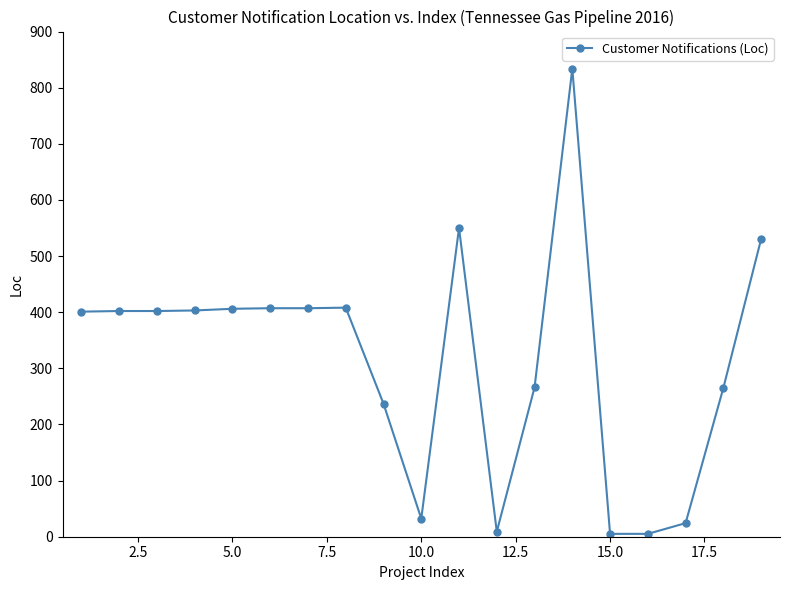

True or false: there are more than 2 points higher than both neighbors.

True